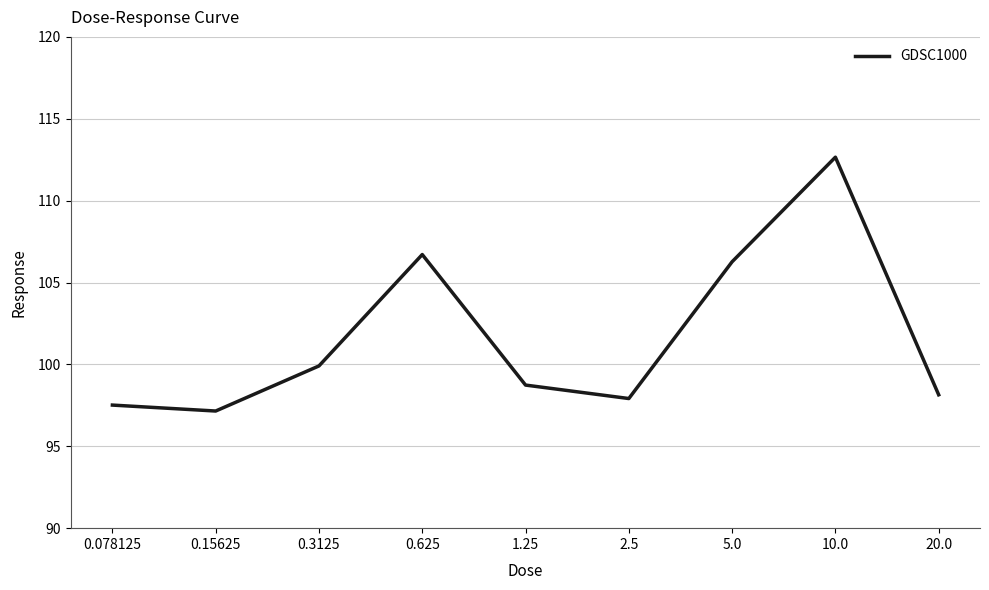

What position from the right is 0.078125?

9